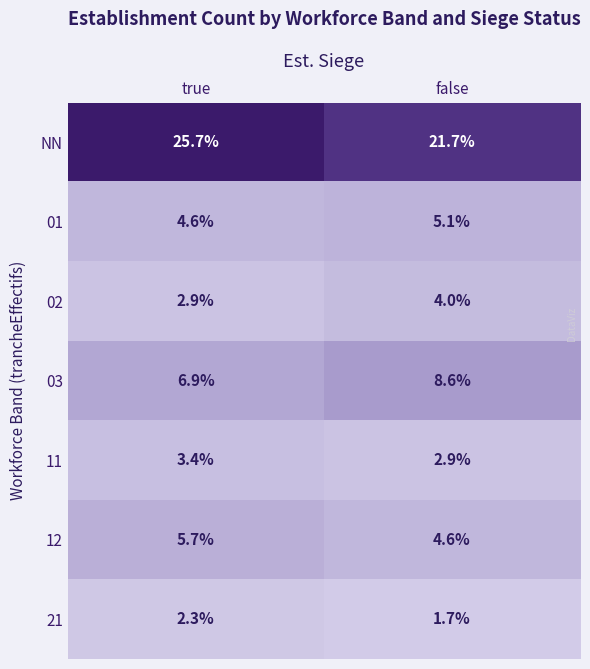

What is the sum of the NN values at true and false?

47.4